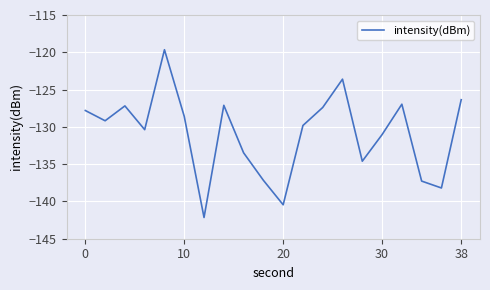

What is the sum of all values?

-2618.4